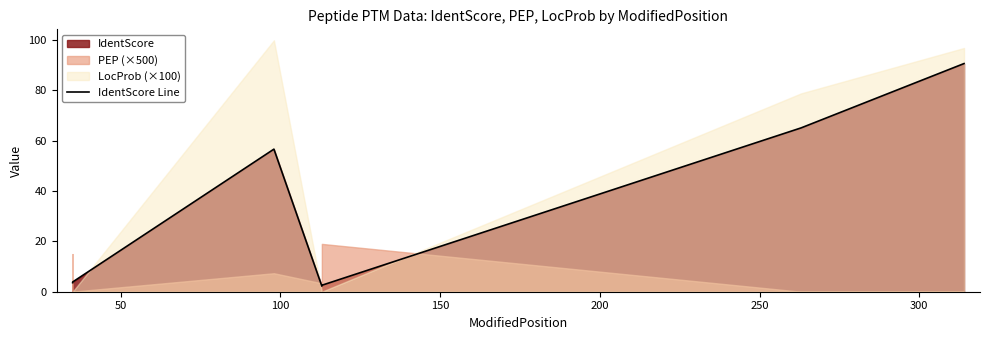

What is the smallest value displayed?

2.2